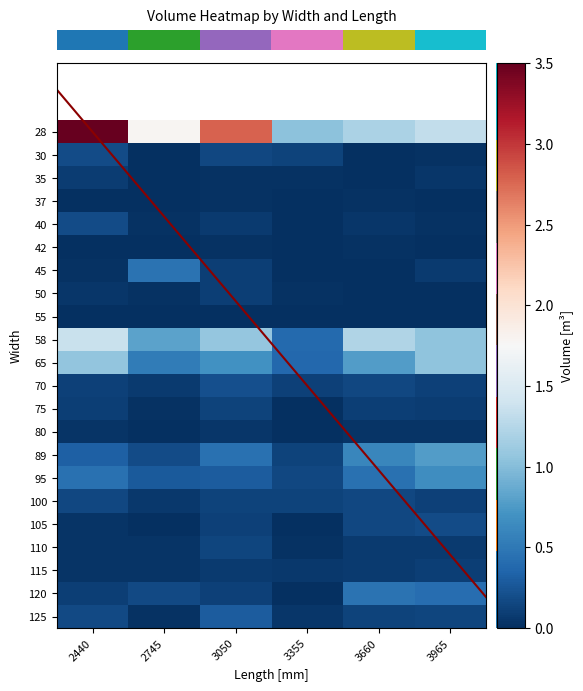

What is the highest value of the 95 series?

0.7